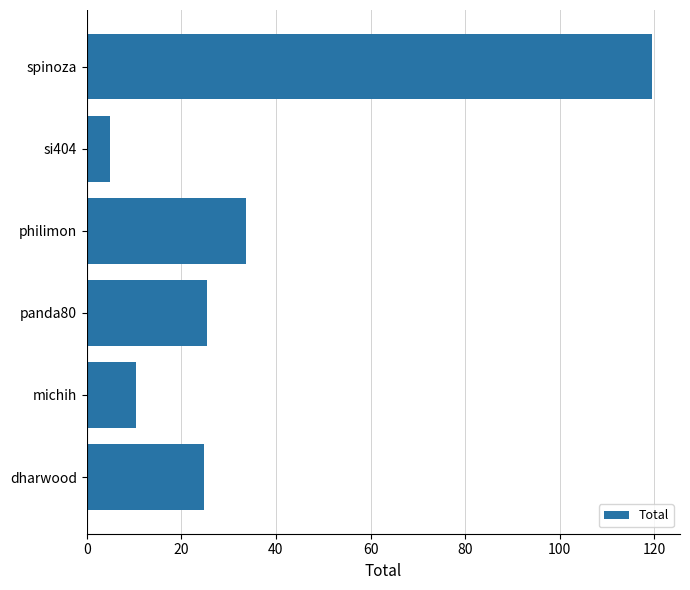

The value at michih is 10.5. True or false?

True